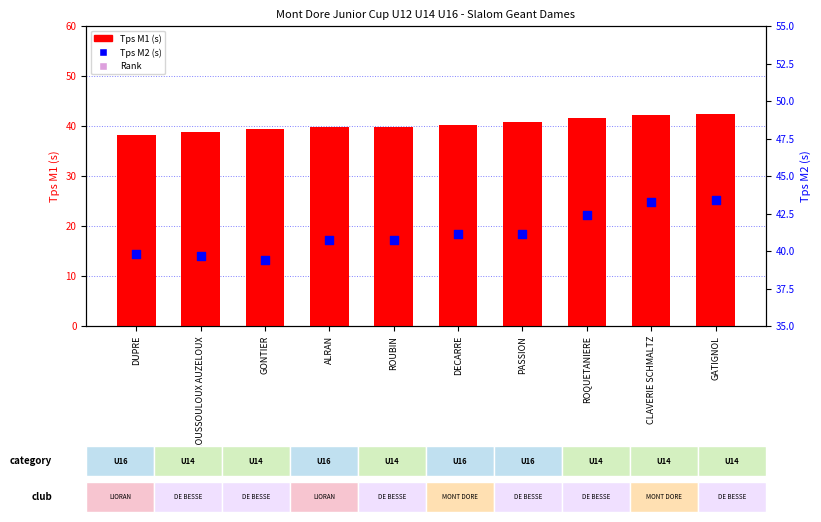

Which series reaches the maximum Y coordinate?

Tps M2